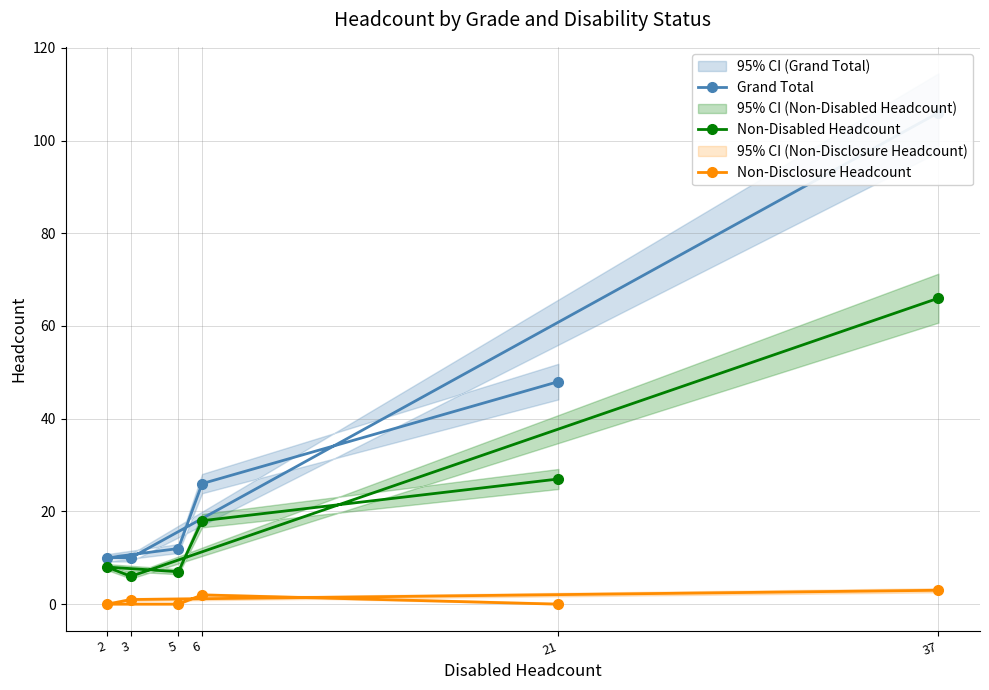

True or false: Grand Total and Non-Disclosure Headcount intersect in this chart.

False